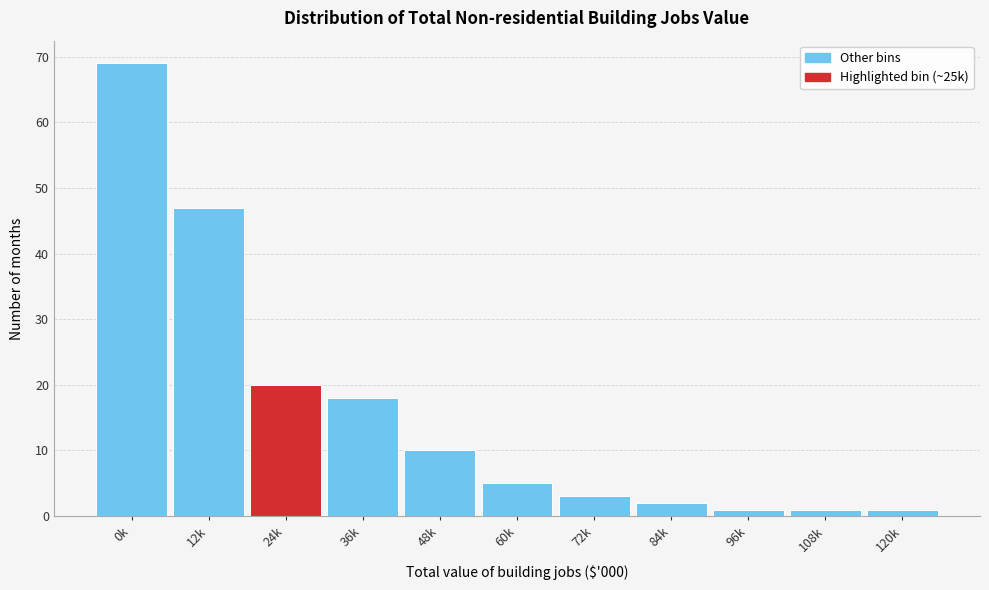

Reading left to right, what are all the values shown in this chart?

0k=69	12k=47	24k=20	36k=18	48k=10	60k=5	72k=3	84k=2	96k=1	108k=1	120k=1